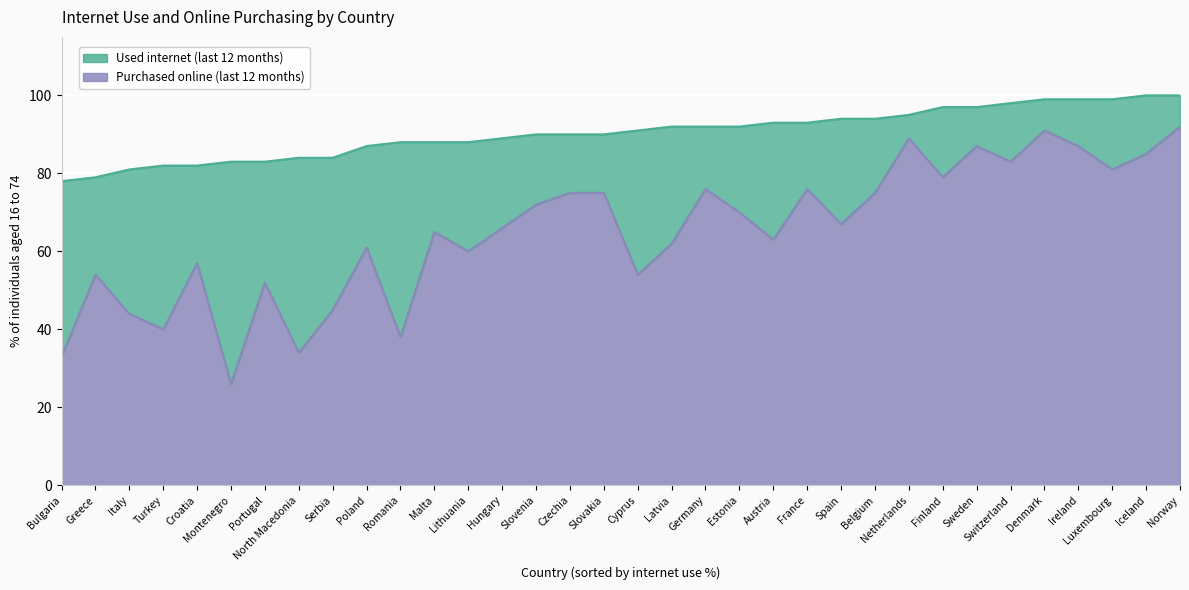

Where is Used internet (last 12 months) nearest to the value 89?

Hungary